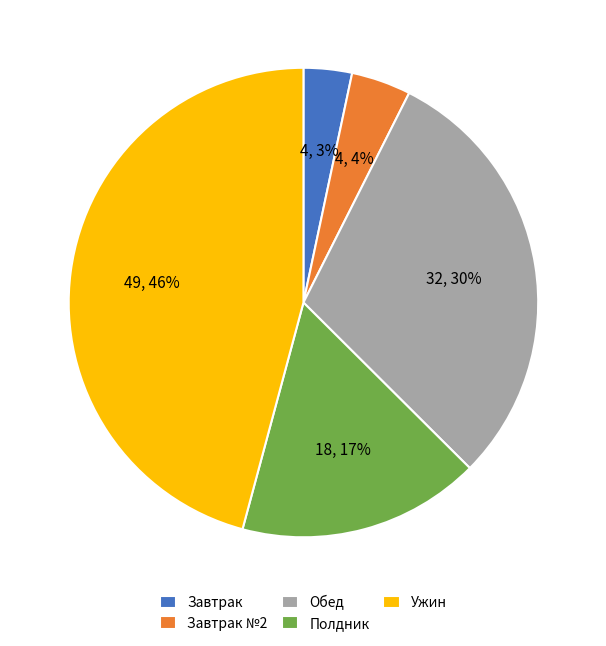

To the nearest percent, what portion does Ужин represent?

46%